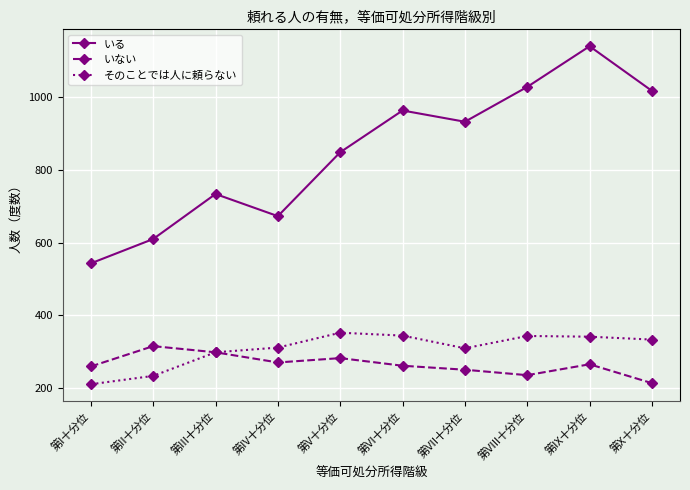

What is the label of the 10th point from the right?

第I十分位